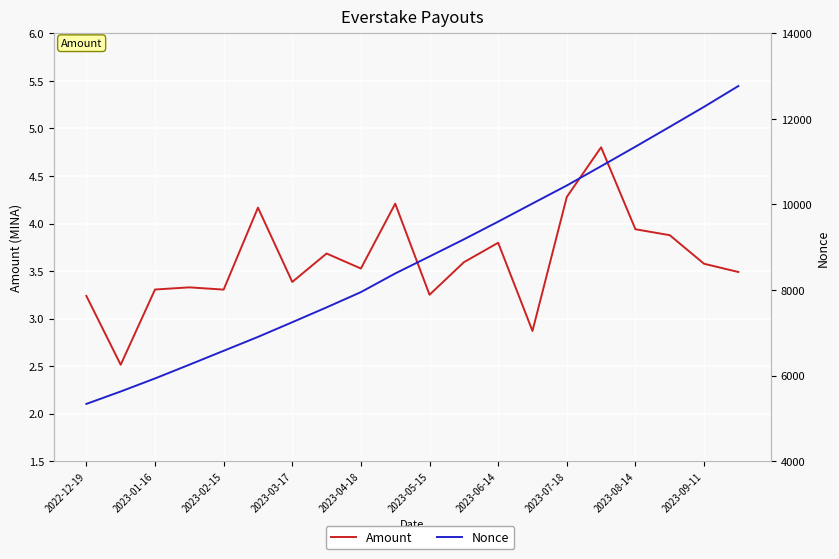

What are all the series names shown in the legend?

Amount, Nonce